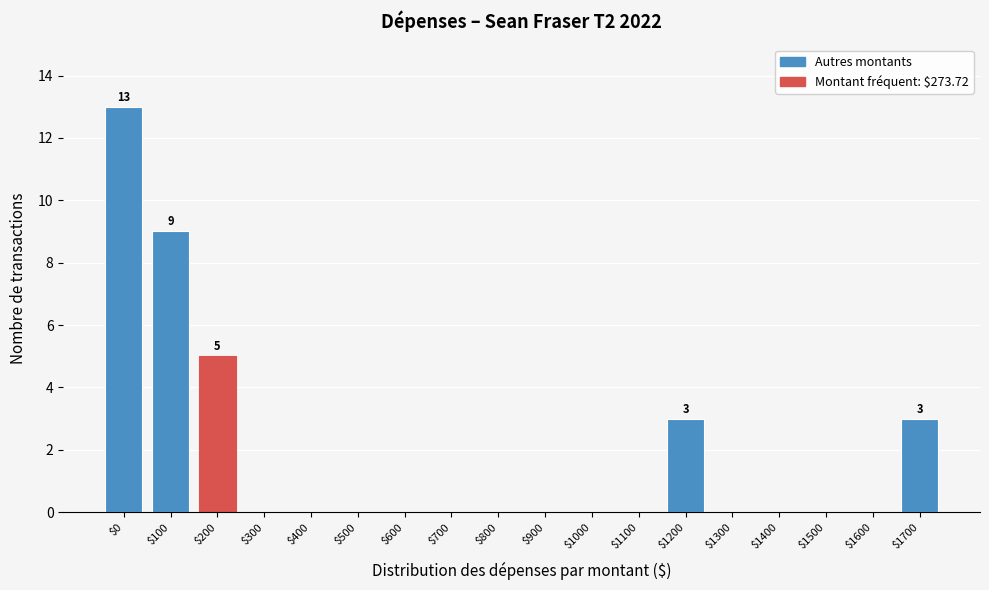

What is the greatest value displayed?

13